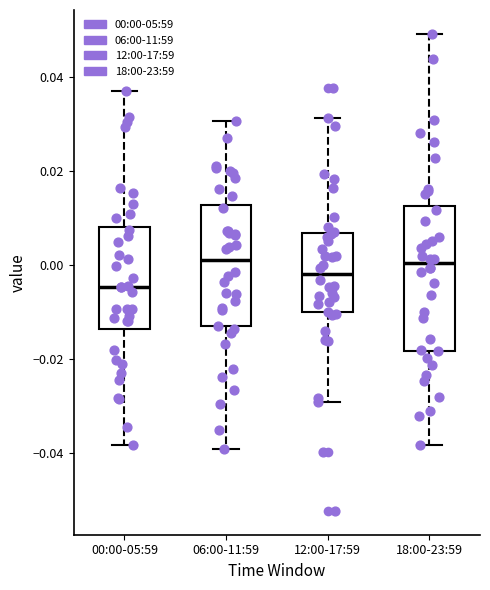

Reading left to right, read every box against the y-axis: the position of its median line, the range the box covers, and the ends of its whiskers. The values are not printed on the chart, so give them approximately, as read against the axis.

00:00-05:59: median -0.004, box -0.014 to 0.008, whiskers -0.038 to 0.038
06:00-11:59: median 0.000, box -0.014 to 0.012, whiskers -0.040 to 0.030
12:00-17:59: median -0.002, box -0.010 to 0.006, whiskers -0.030 to 0.032
18:00-23:59: median 0.000, box -0.018 to 0.012, whiskers -0.038 to 0.050